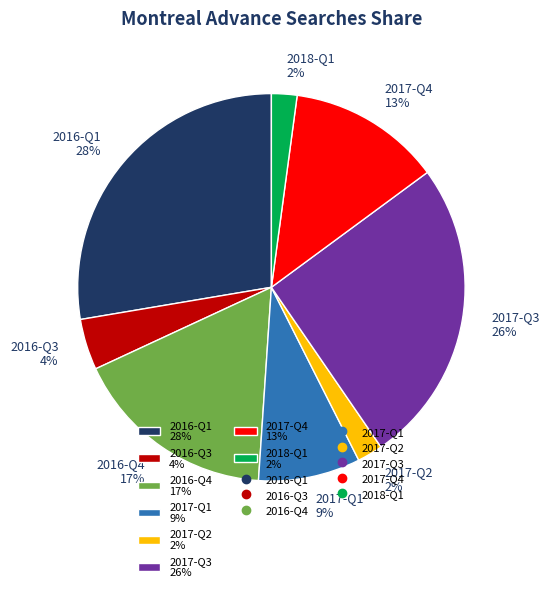

To the nearest percent, what is the difference between the largest and smallest slice percentages?

26%